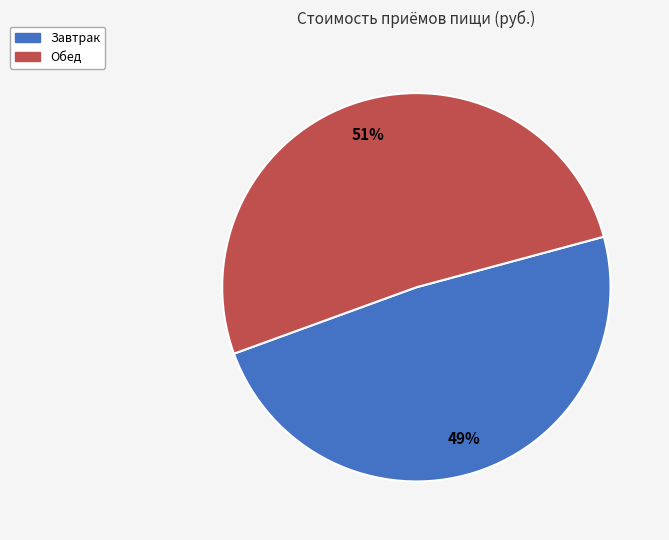

Do Обед and Завтрак together represent more than half of the pie?

Yes